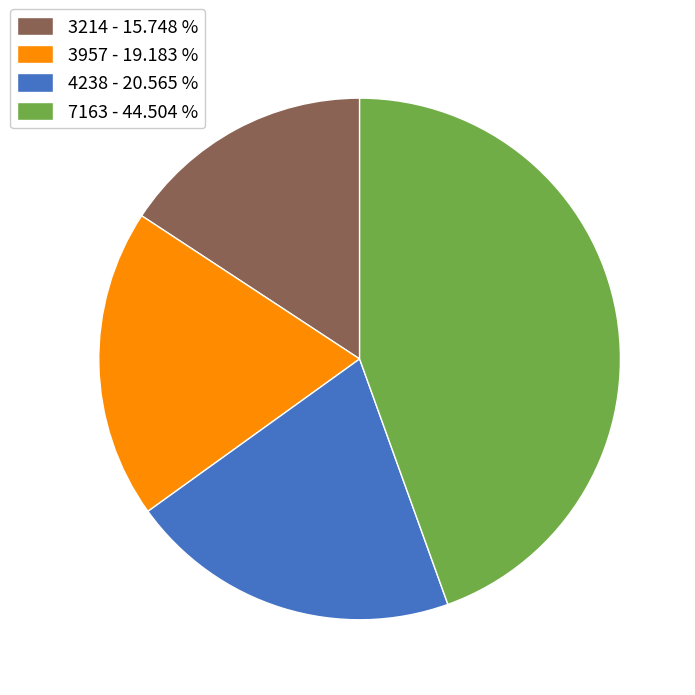

Count the number of slices in the pie.

4